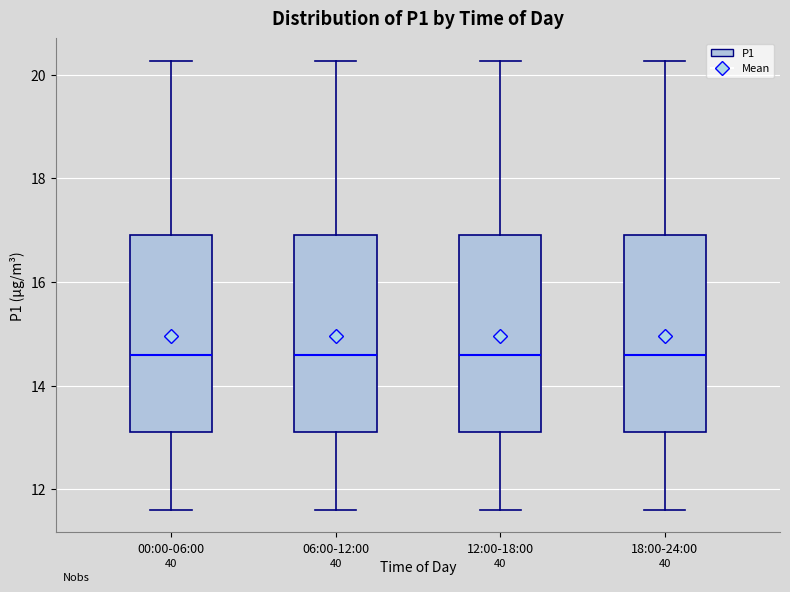

Reading left to right, read every box against the y-axis: the position of its median line, the range the box covers, and the ends of its whiskers. The values are not printed on the chart, so give them approximately, as read against the axis.

00:00-06:00: median 14.6, box 13.2 to 17.0, whiskers 11.6 to 20.2
06:00-12:00: median 14.6, box 13.2 to 17.0, whiskers 11.6 to 20.2
12:00-18:00: median 14.6, box 13.2 to 17.0, whiskers 11.6 to 20.2
18:00-24:00: median 14.6, box 13.2 to 17.0, whiskers 11.6 to 20.2